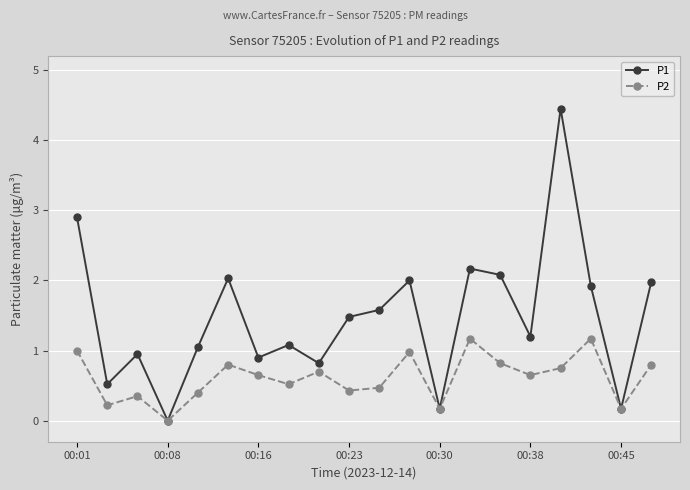

Which series has the largest range (max minus min)?

P1